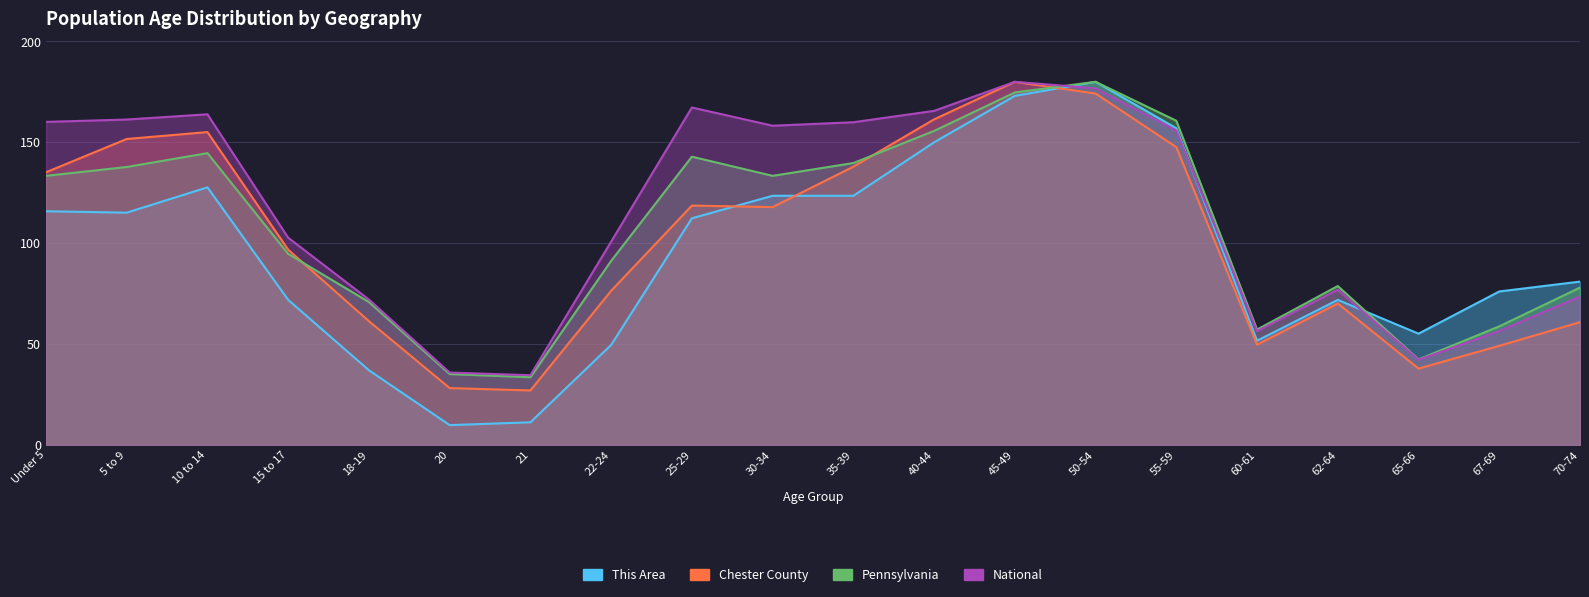

The value of National at 22-24 is 135.8. True or false?

False